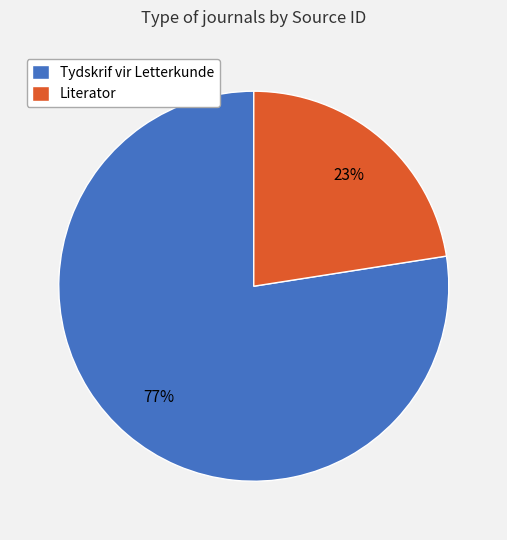

To the nearest percent, what is the average slice percentage?

50%